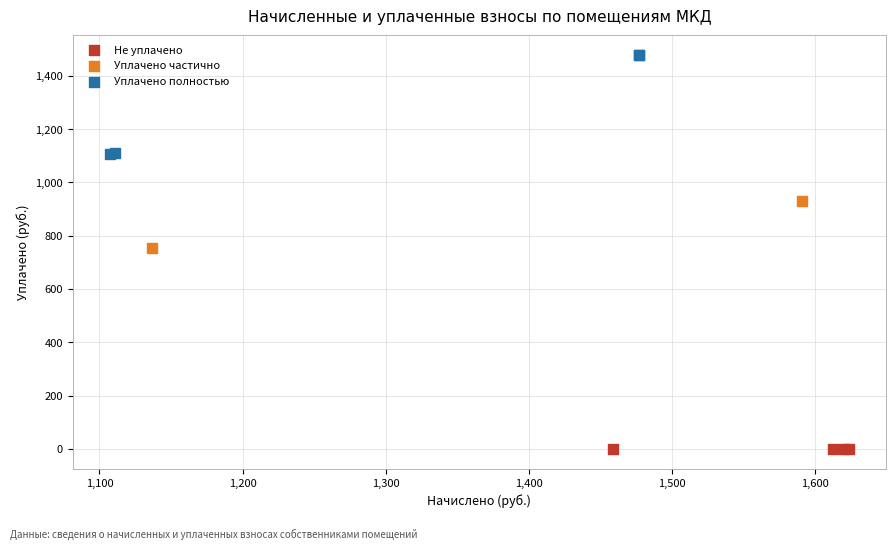

Which series contains the lowest Y value?

Не уплачено